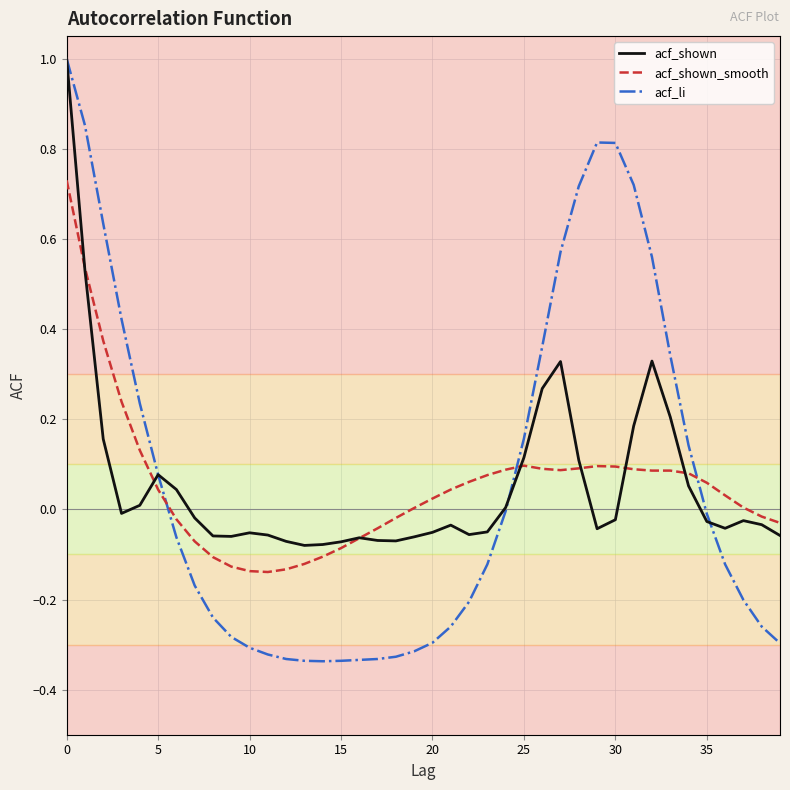

Does the chart have visible grid lines?

Yes